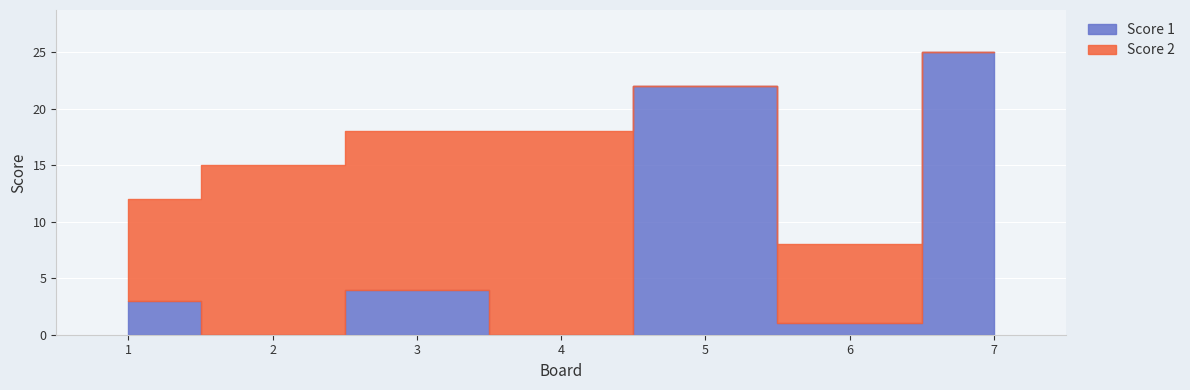

How many times do Score 2 and Score 1 cross each other?

3